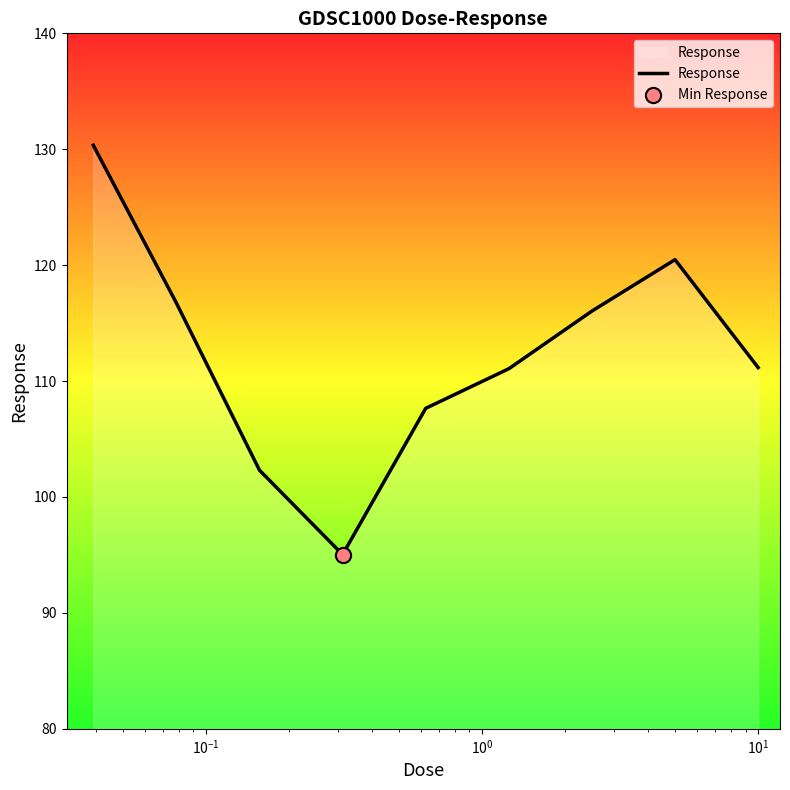

What is the smallest value displayed?

95.0